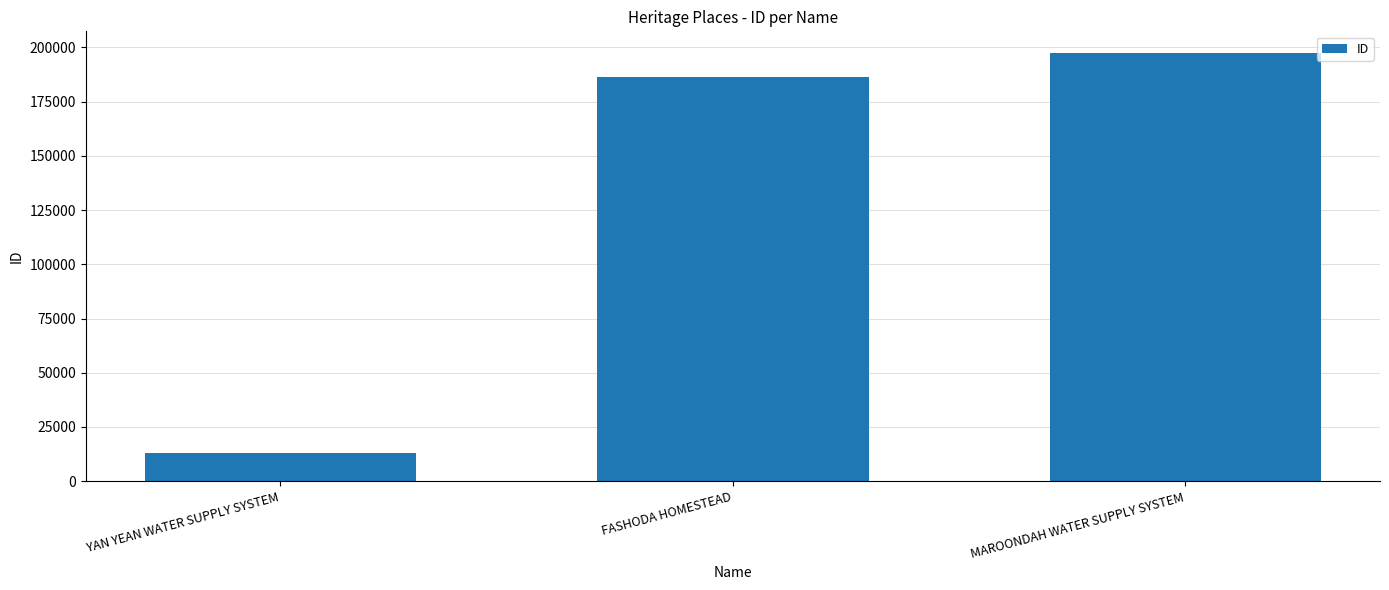

How many distinct data groups are displayed?

1